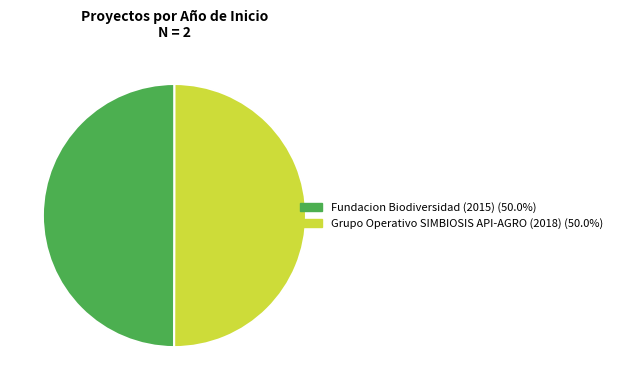

True or false: Grupo Operativo SIMBIOSIS API-AGRO (2018) accounts for 50% of the total.

True